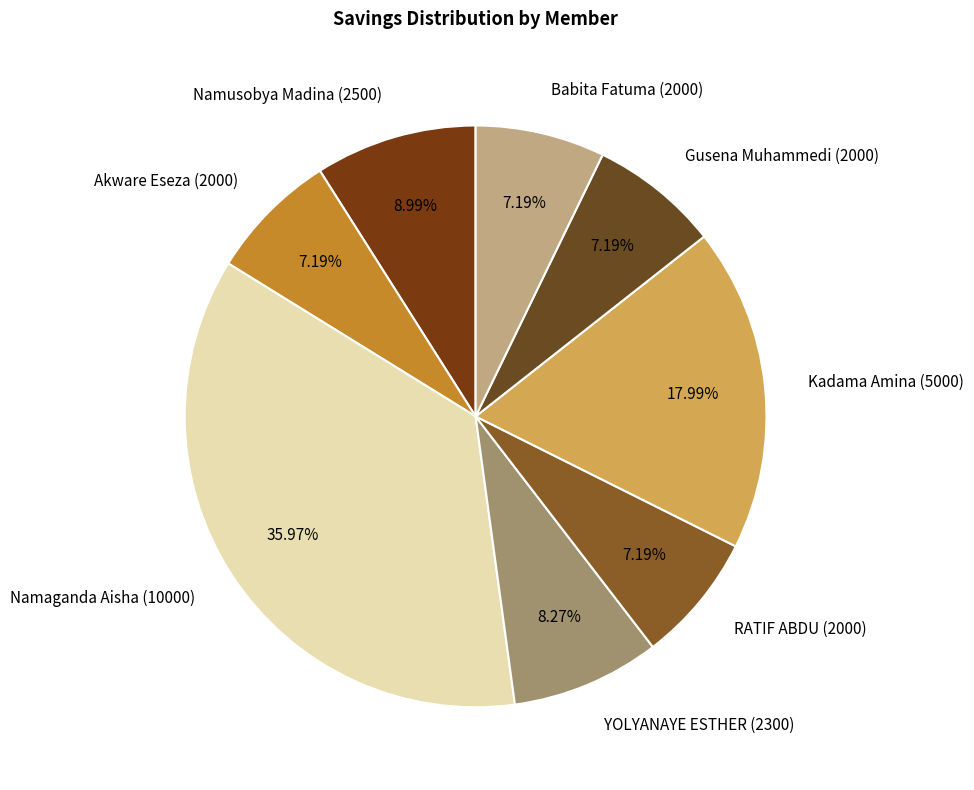

Combined, what portion of the pie is Gusena Muhammedi (2000) and Namusobya Madina (2500)?

16.2%